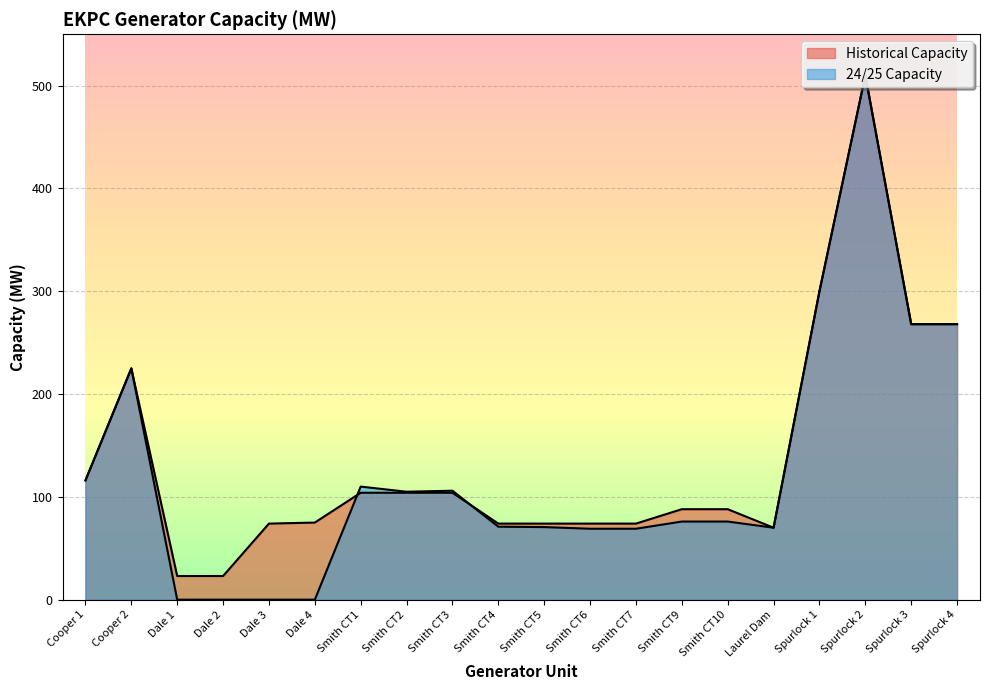

Between Cooper 2 and Spurlock 2, which series saw the biggest shift?

24/25 Capacity